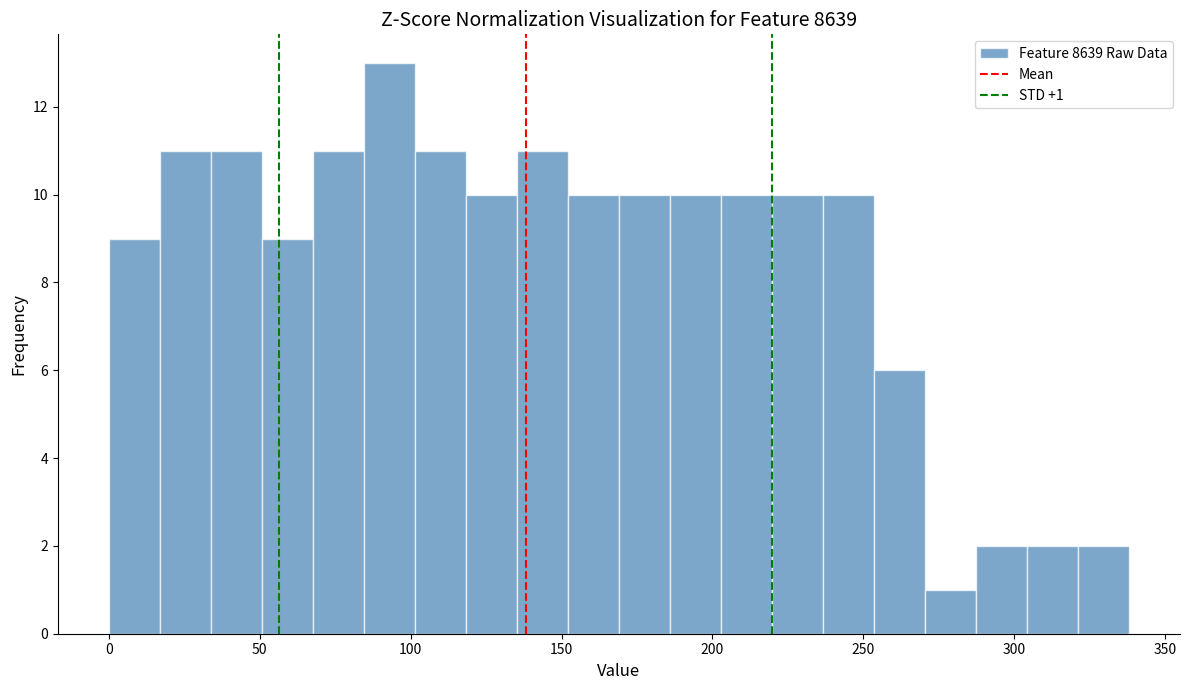

Read against the x-axis, roughly where is the centre of the tallest bar?

95